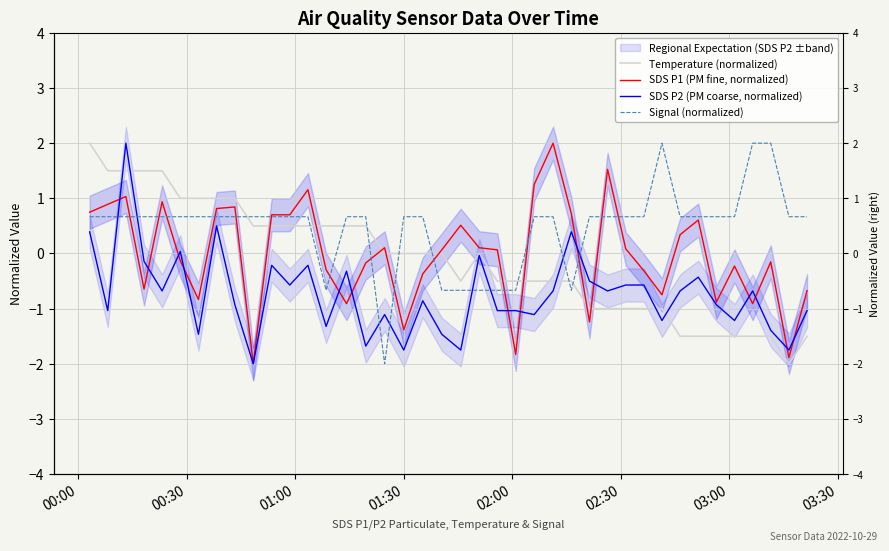

How many lines are shown in the chart?

4